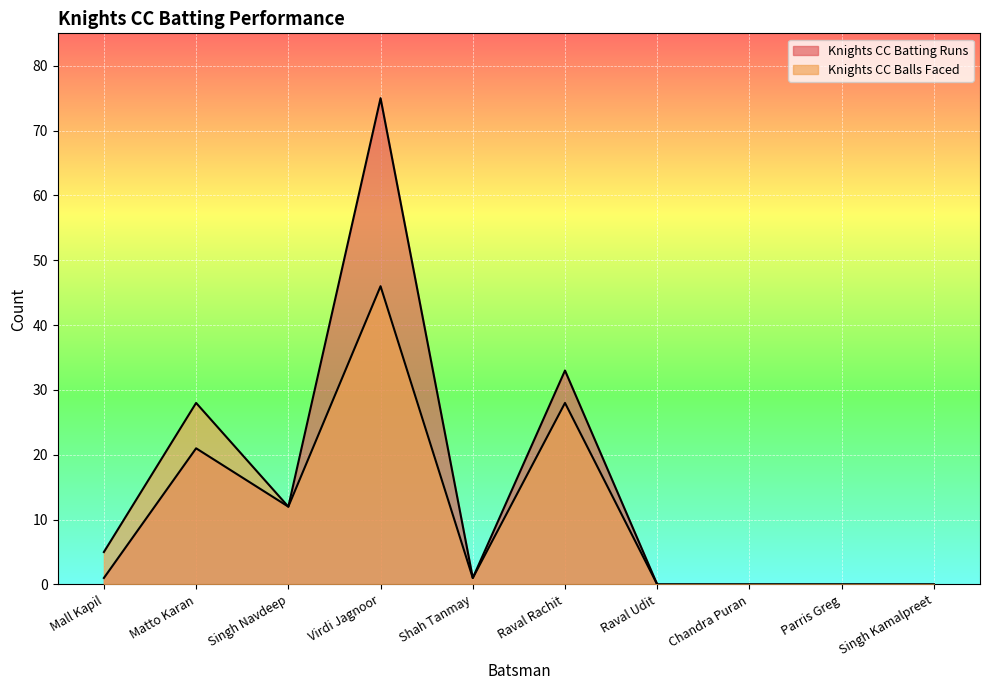

How many data points in Knights CC Balls Faced are less than 5?

5